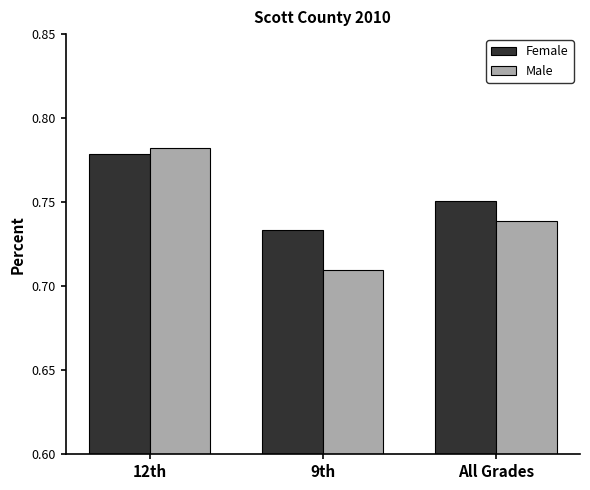

The value of Male at 9th is 1.1. True or false?

False